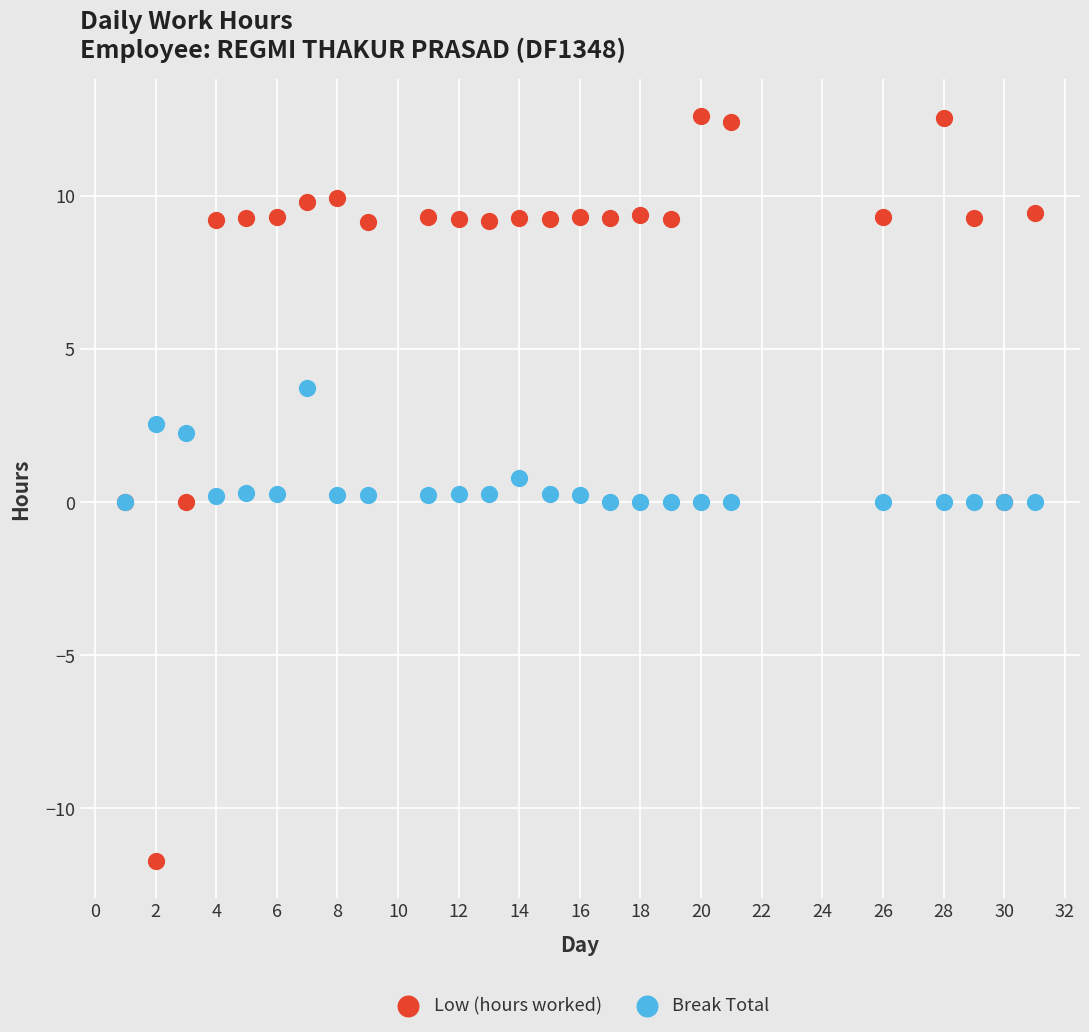

Which series contains the highest Y value?

Low (hours worked)